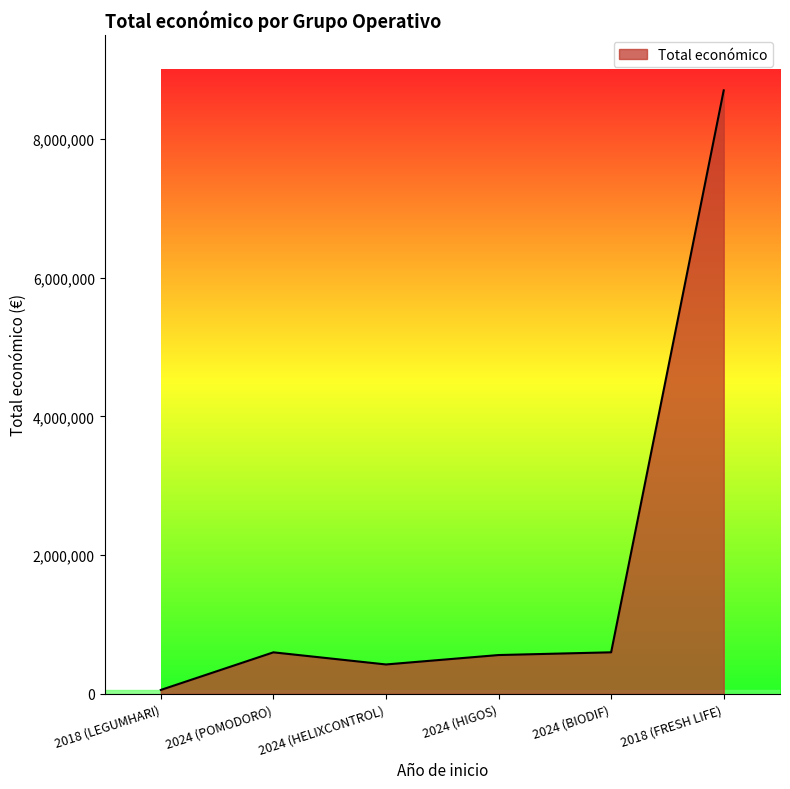

True or false: there are more than 2 points higher than both neighbors.

False